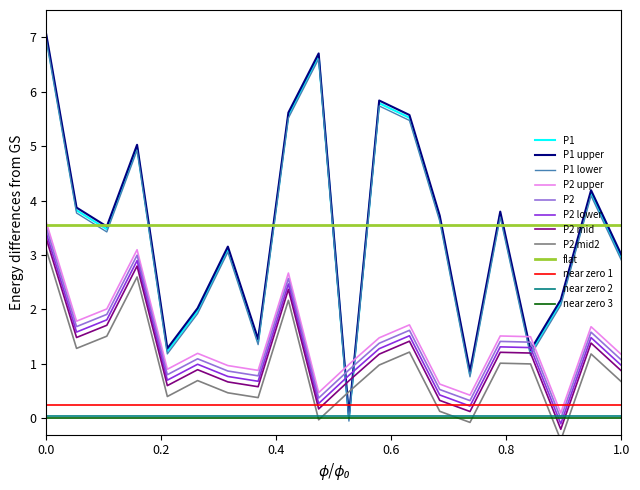

True or false: P2 lower and P2 intersect in this chart.

False